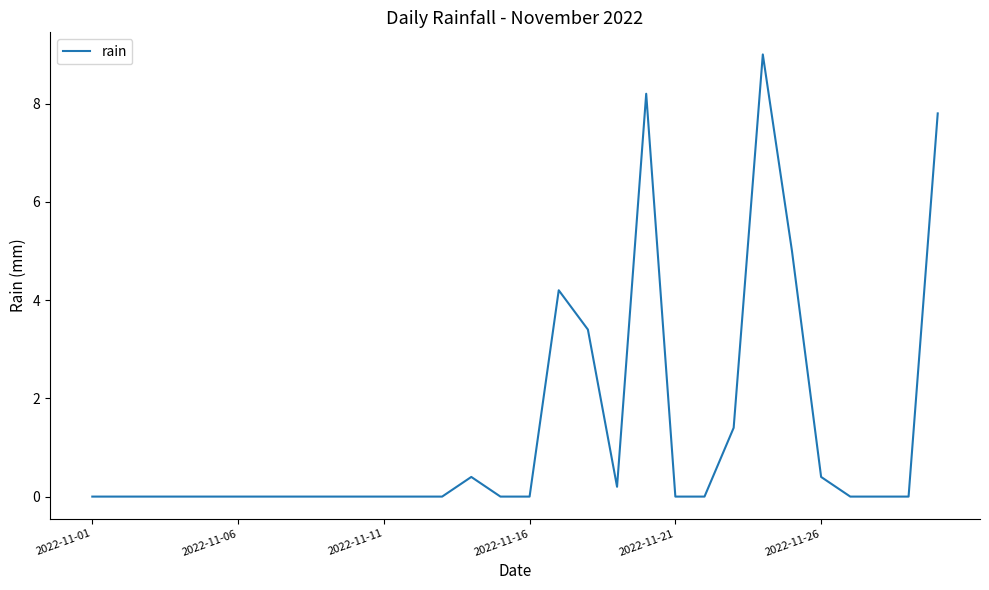

What is the difference between the maximum and minimum values?

9.0